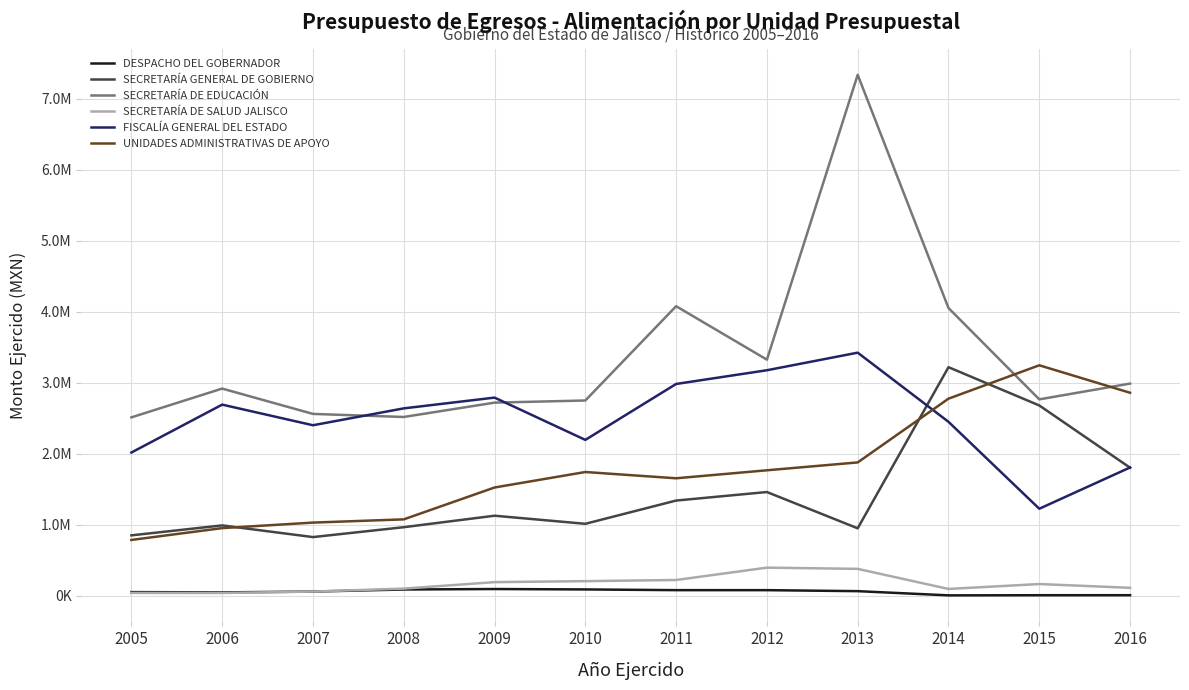

True or false: UNIDADES ADMINISTRATIVAS DE APOYO and SECRETARÍA GENERAL DE GOBIERNO intersect in this chart.

True